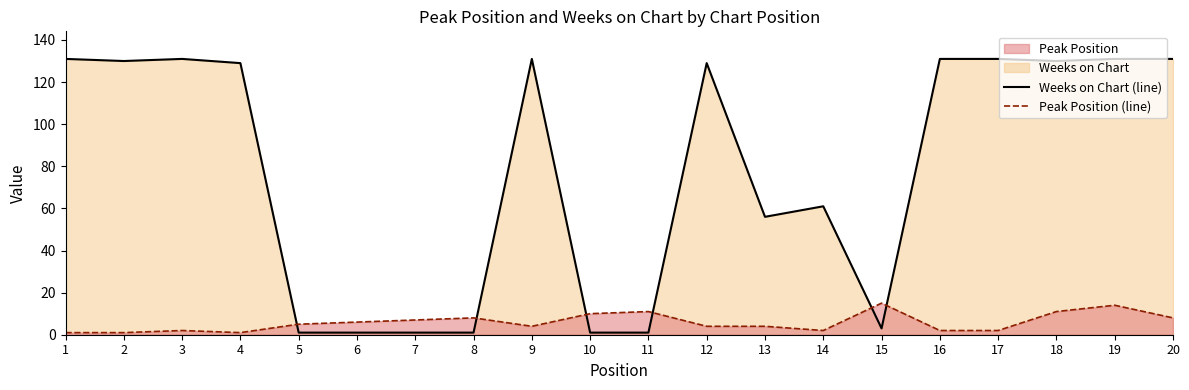

True or false: Weeks on Chart (line) has a value of 32 at 16.

False